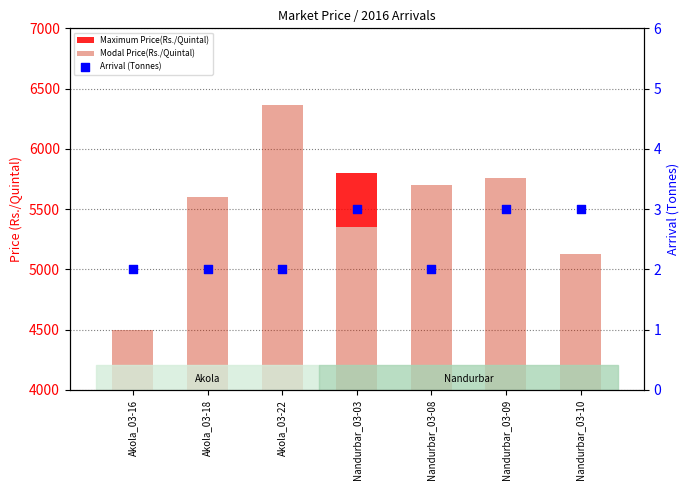

Which series has the largest total across all categories?

Modal Price(Rs./Quintal)